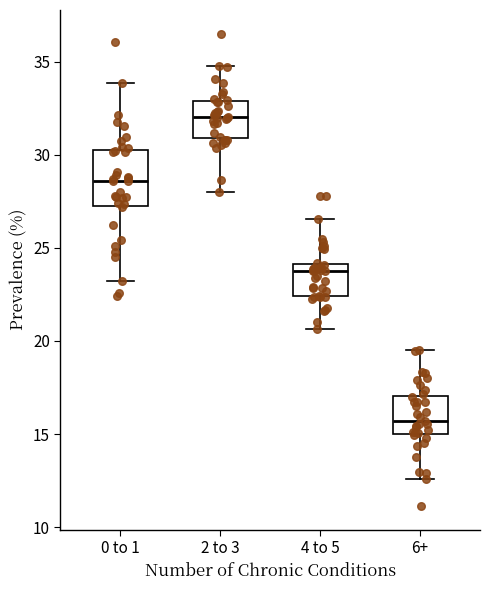

Reading left to right, read every box against the y-axis: the position of its median line, the range the box covers, and the ends of its whiskers. The values are not printed on the chart, so give them approximately, as read against the axis.

0 to 1: median 28.5, box 27.5 to 30.5, whiskers 23.0 to 34.0
2 to 3: median 32.0, box 31.0 to 33.0, whiskers 28.0 to 35.0
4 to 5: median 23.5, box 22.5 to 24.0, whiskers 20.5 to 26.5
6+: median 15.5, box 15.0 to 17.0, whiskers 12.5 to 19.5